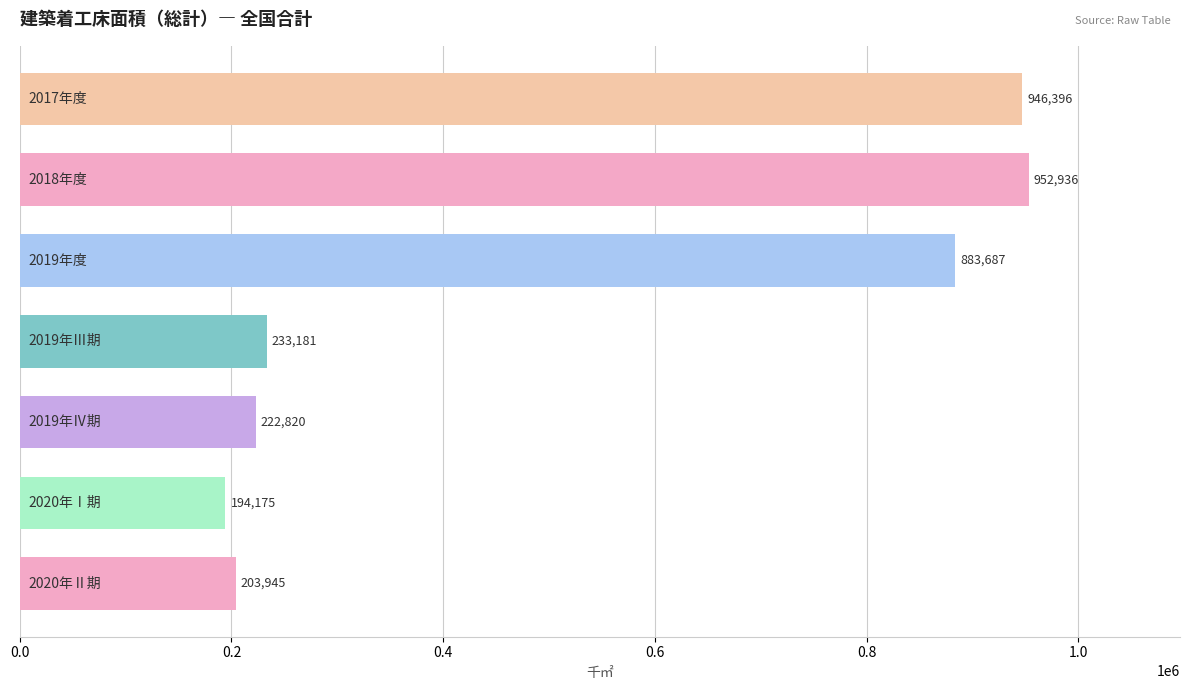

What is the value of the 5th bar from the top?

222820